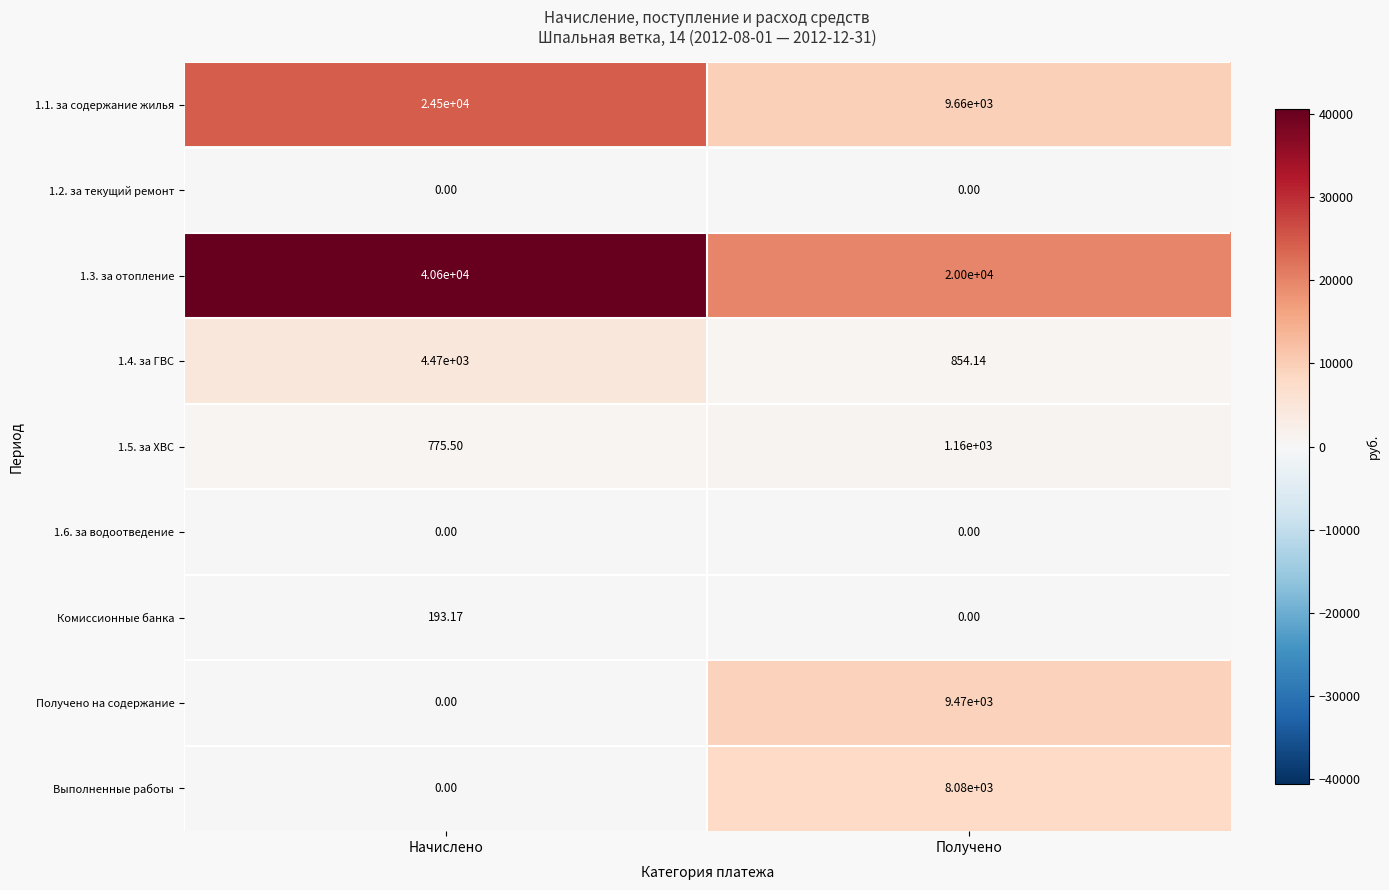

Which category has the highest value across all series?

Начислено